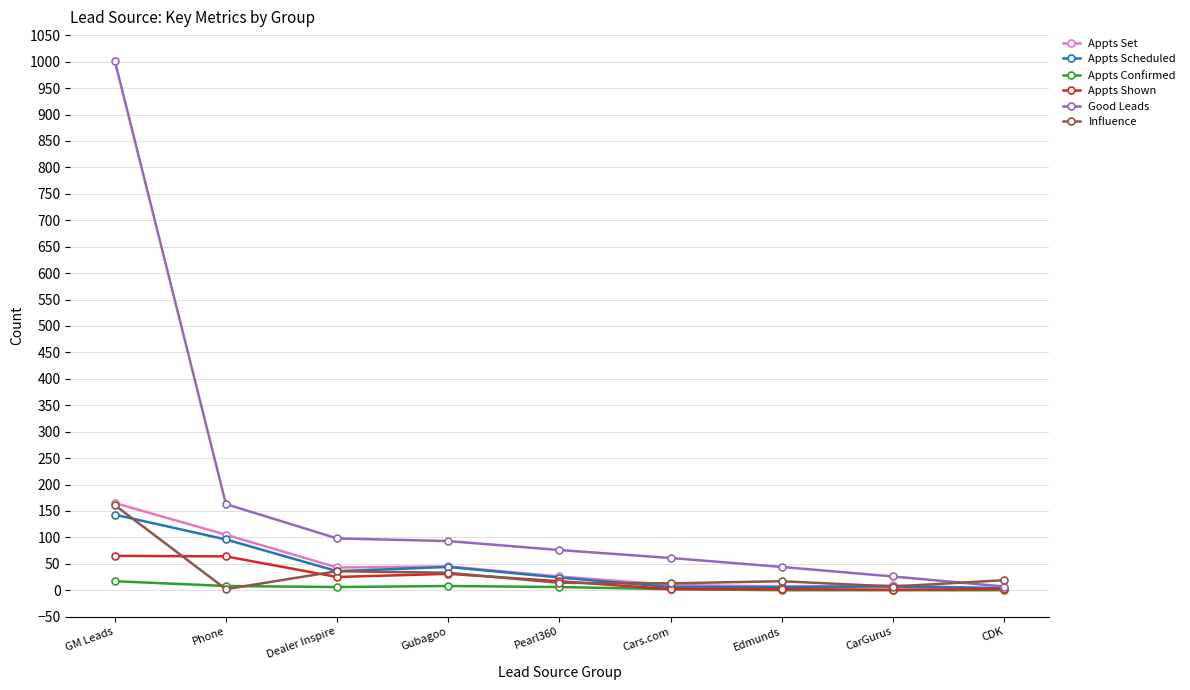

At which label does Good Leads reach its peak?

GM Leads